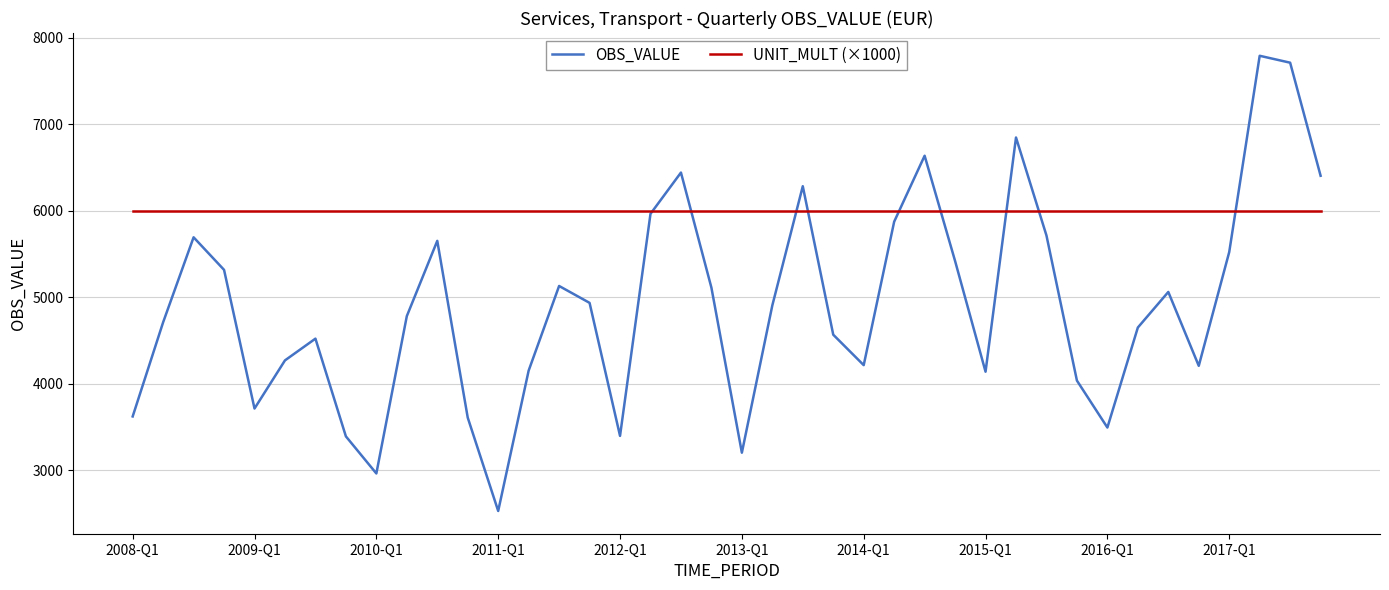

What is the average value of the OBS_VALUE series?

4914.1